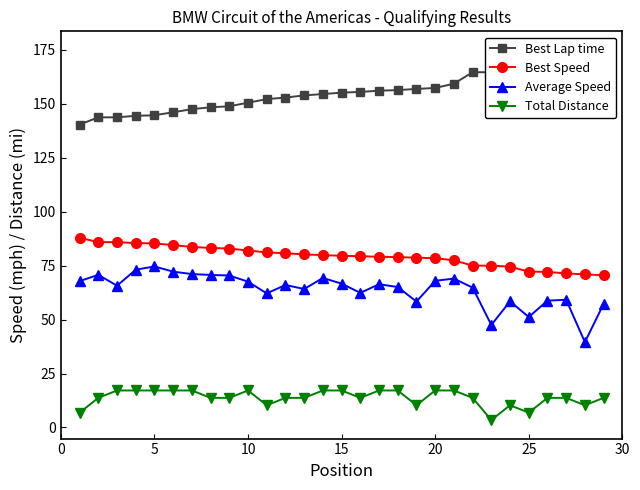

How many data points does each series have?

29